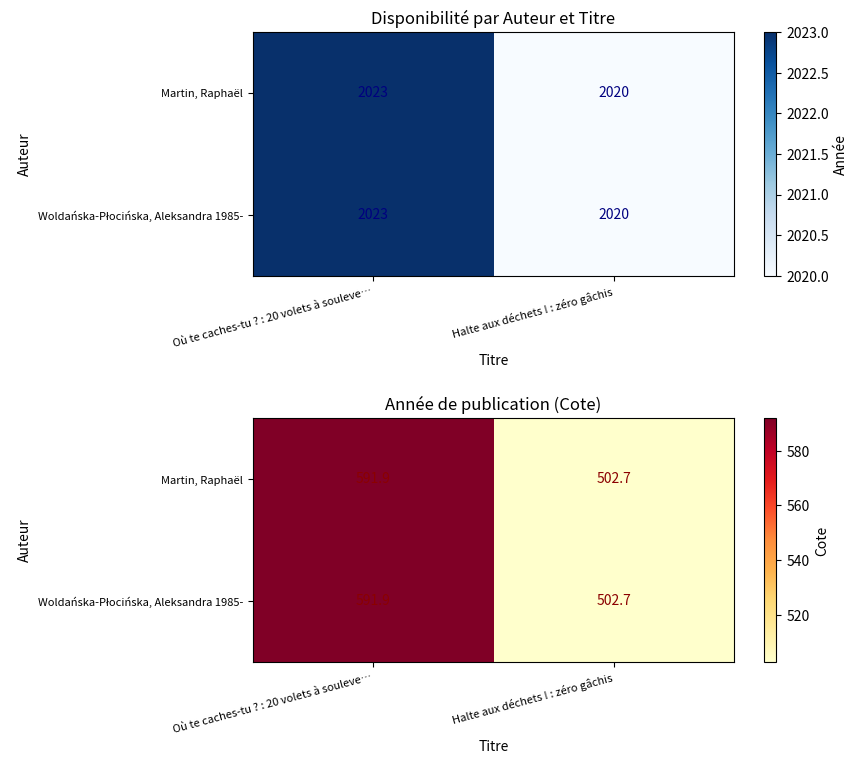

Which category has the lowest value in the Woldańska-Płocińska, Aleksandra 1985- series?

Halte aux déchets ! : zéro gâchis